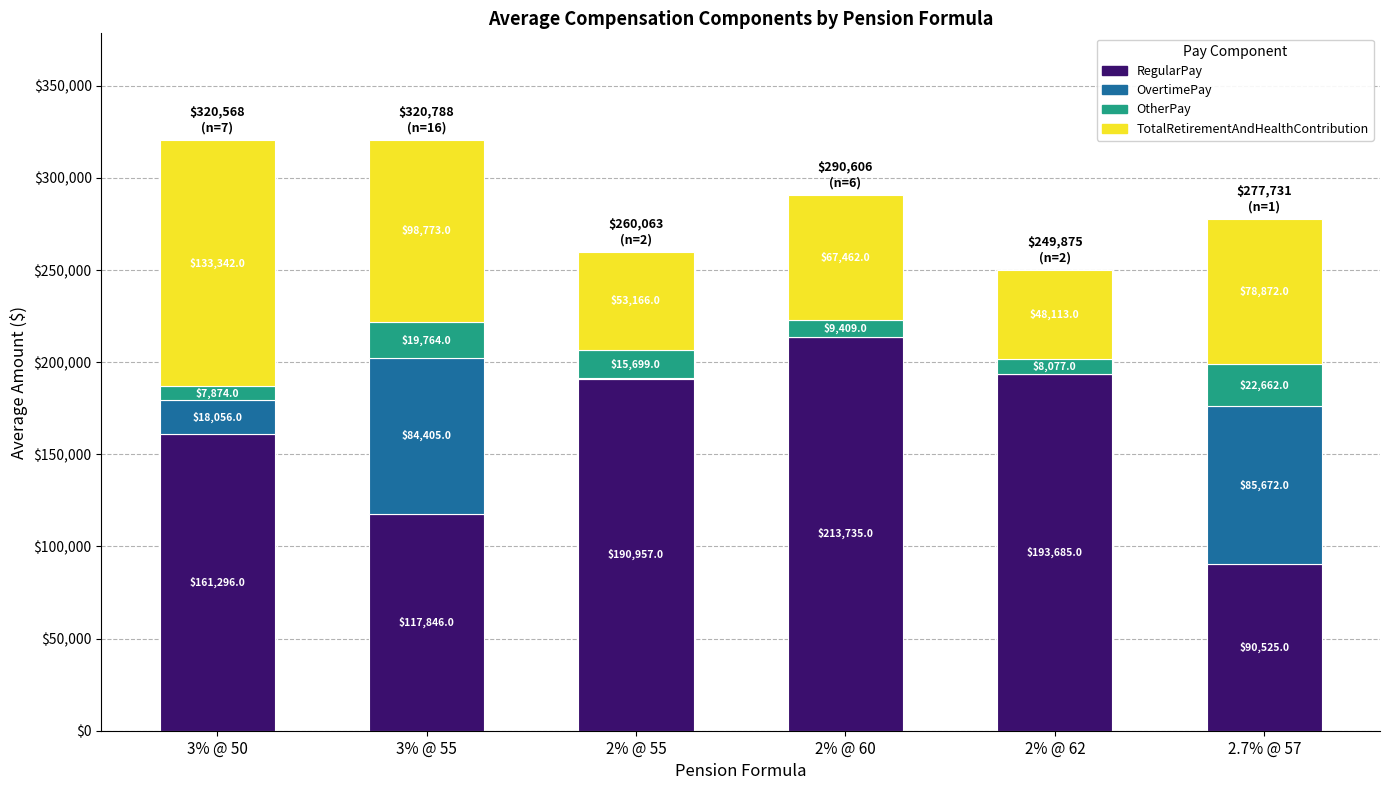

What is the sum of the RegularPay values at 2% @ 60 and 2% @ 62?

407420